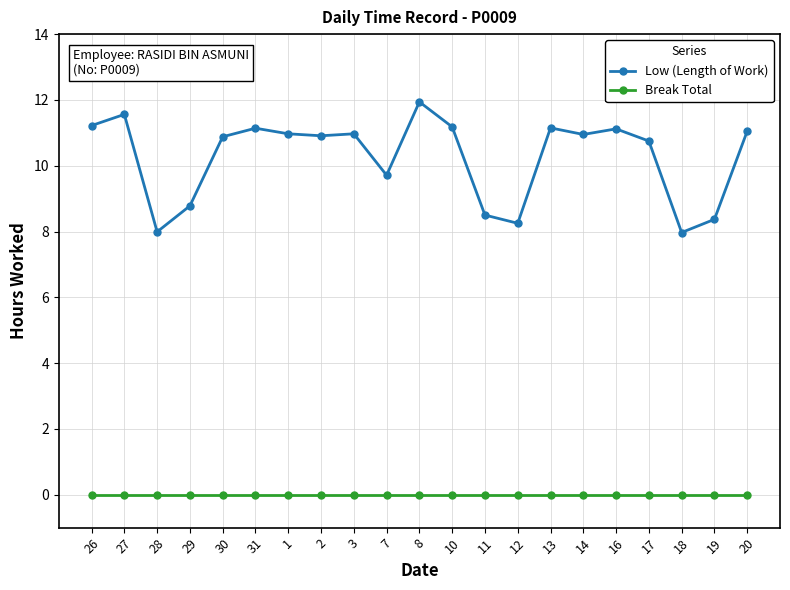

What position from the left is 8?

11